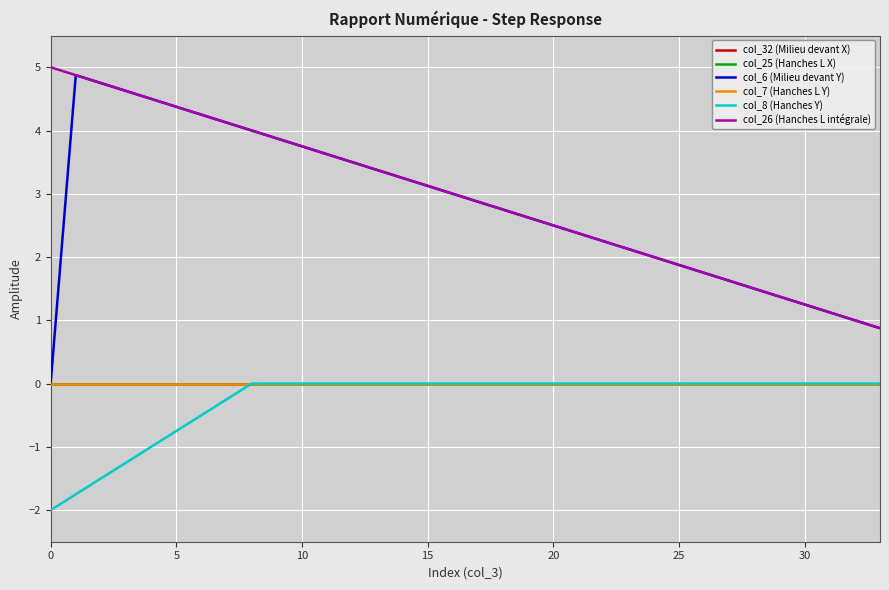

True or false: col_6 (Milieu devant Y) and col_7 (Hanches L Y) intersect in this chart.

False